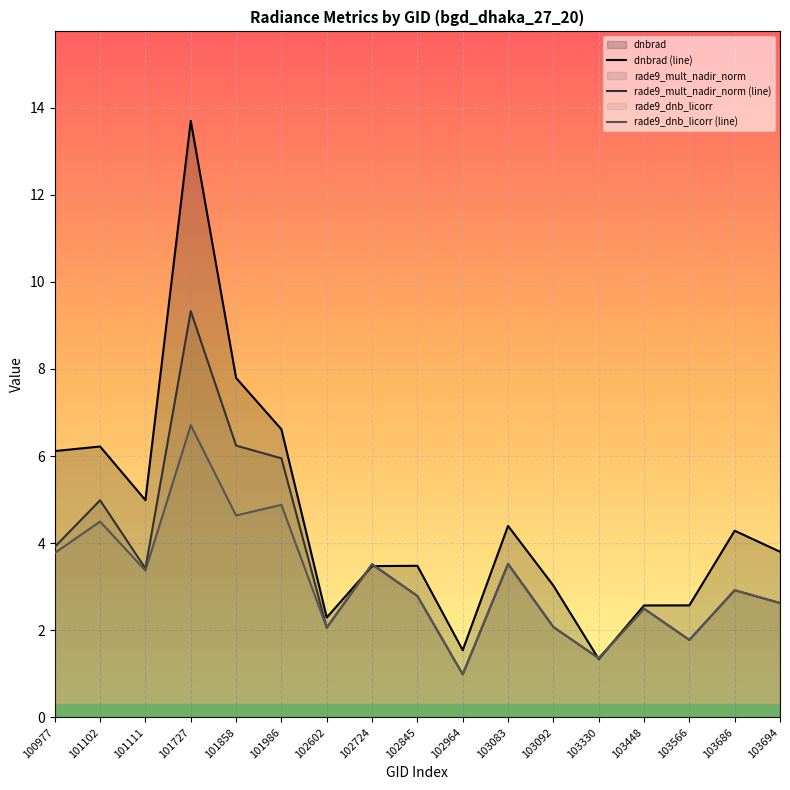

True or false: rade9_dnb_licorr (line) and rade9_mult_nadir_norm (line) cross at least once.

False